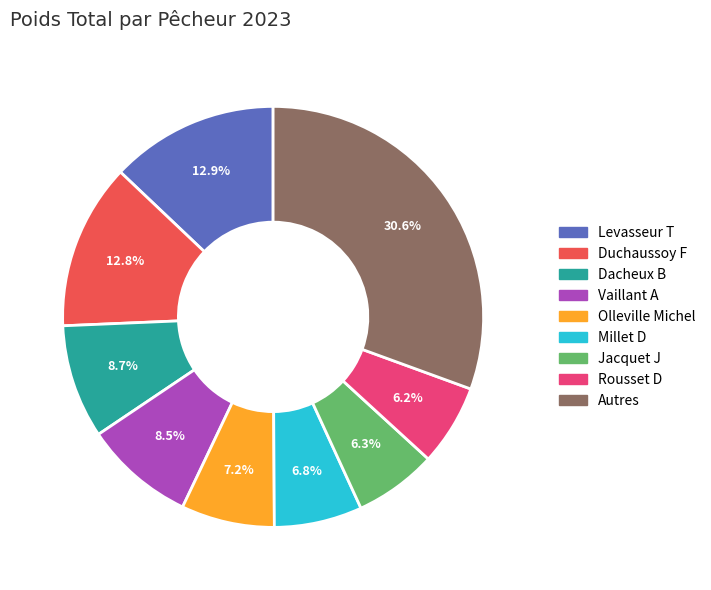

Is there a majority slice in this chart?

No